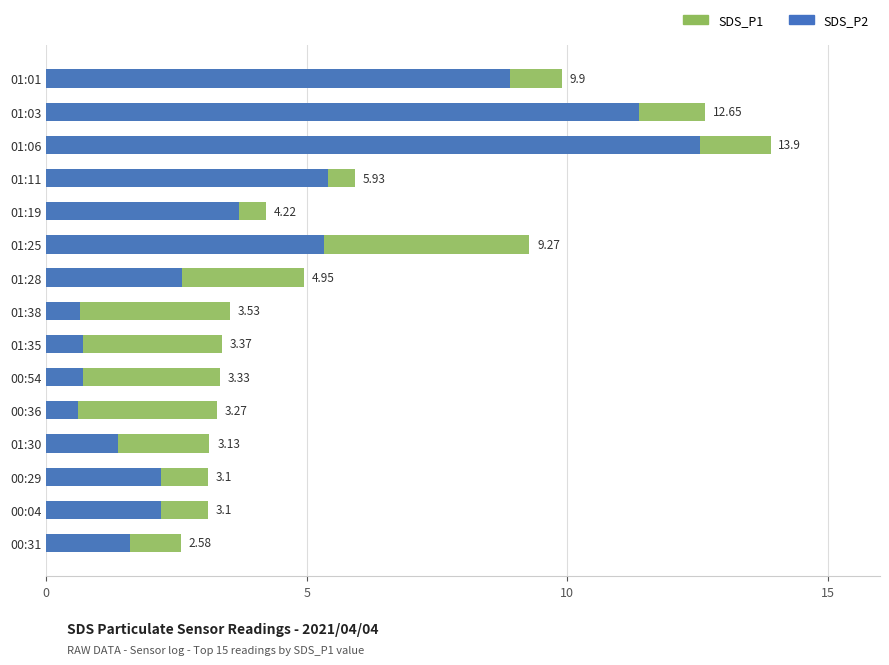

Which series has the widest spread of values?

SDS_P2